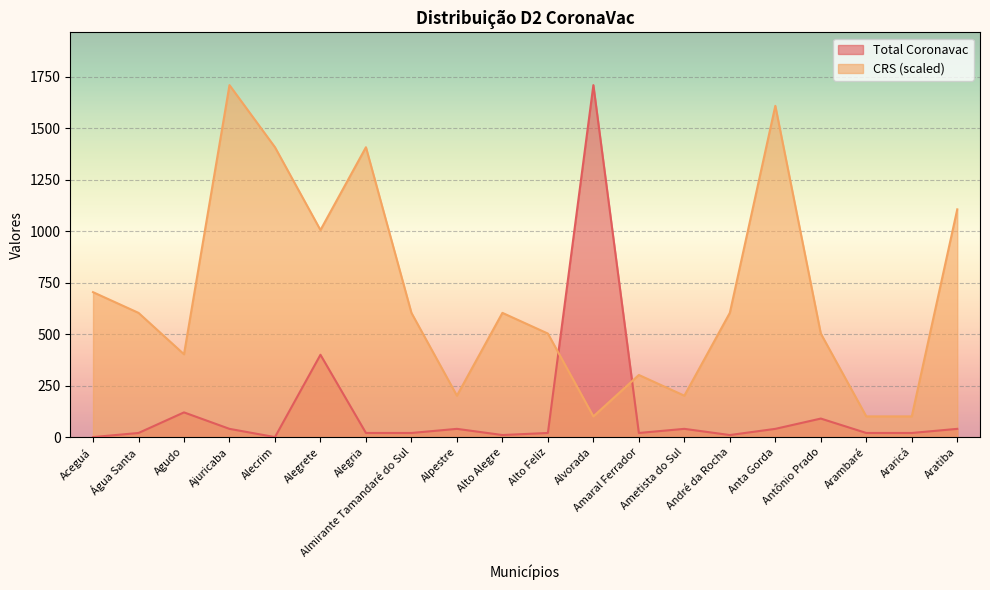

How many intersections are there between Total Coronavac and CRS?

2